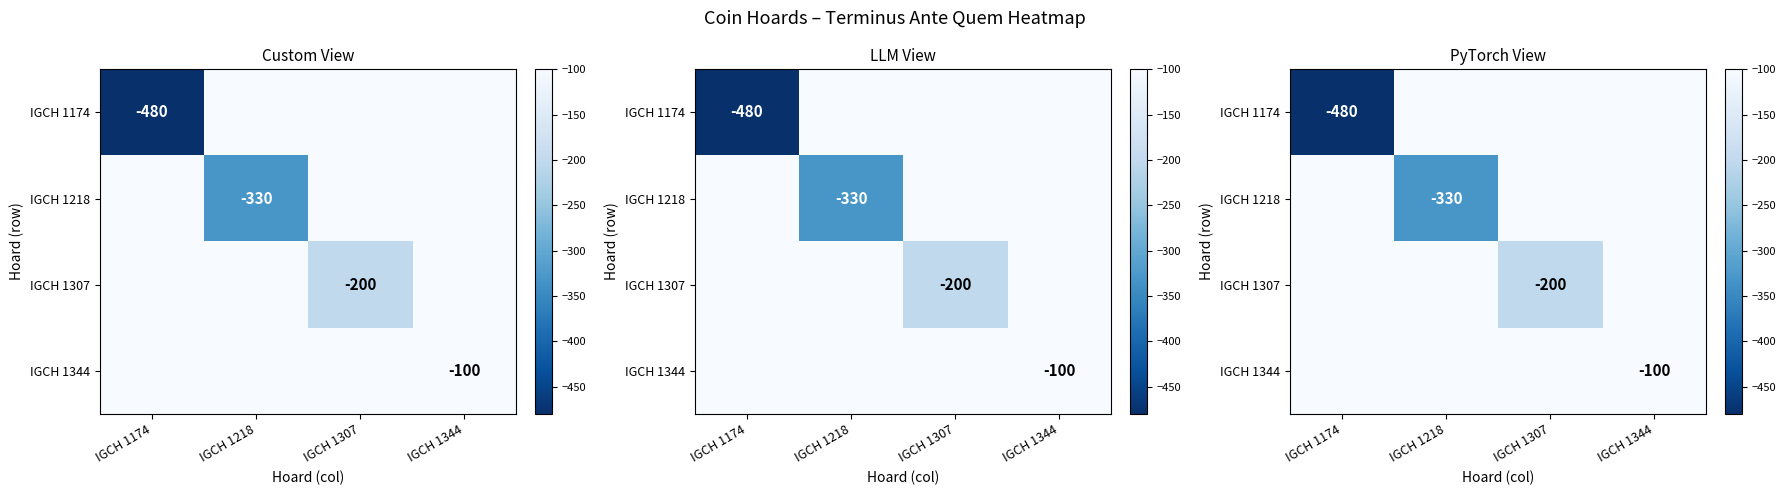

True or false: IGCH 1307 has a value of 126 at IGCH 1218.

False